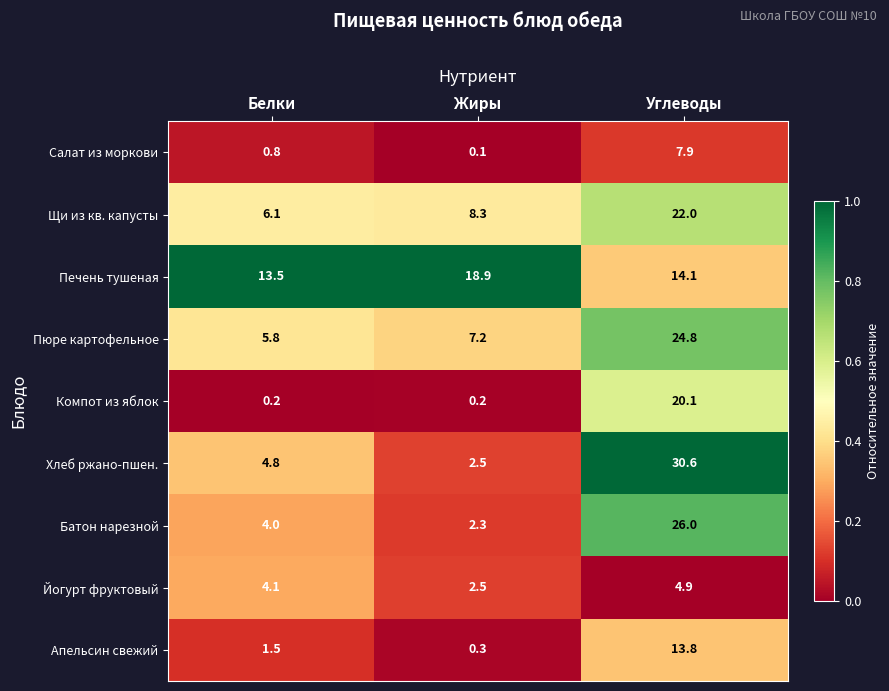

Reading left to right, list all the values displayed in this chart.

Салат из моркови: Белки=0.8	Жиры=0.1	Углеводы=7.9
Щи из кв. капусты: Белки=6.1	Жиры=8.3	Углеводы=22.0
Печень тушеная: Белки=13.5	Жиры=18.9	Углеводы=14.1
Пюре картофельное: Белки=5.8	Жиры=7.2	Углеводы=24.8
Компот из яблок: Белки=0.2	Жиры=0.2	Углеводы=20.1
Хлеб ржано-пшен.: Белки=4.8	Жиры=2.5	Углеводы=30.6
Батон нарезной: Белки=4.0	Жиры=2.3	Углеводы=26.0
Йогурт фруктовый: Белки=4.1	Жиры=2.5	Углеводы=4.9
Апельсин свежий: Белки=1.5	Жиры=0.3	Углеводы=13.8